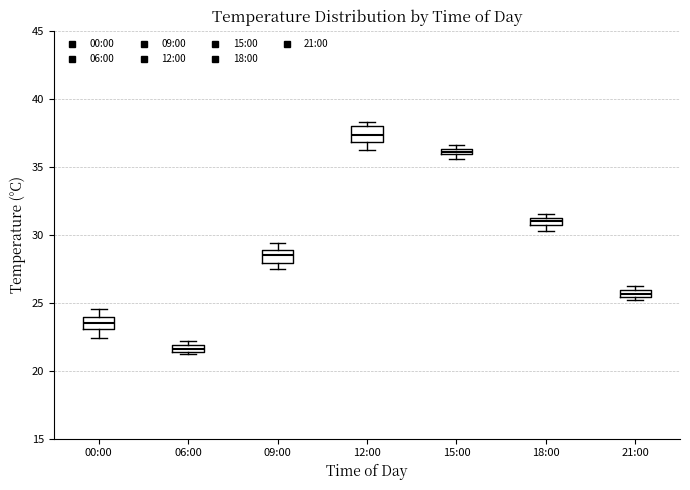

Where is the upper edge of the box for 00:00 on the y-axis? The values are not printed on the chart, so give them approximately, as read against the axis.

24.0